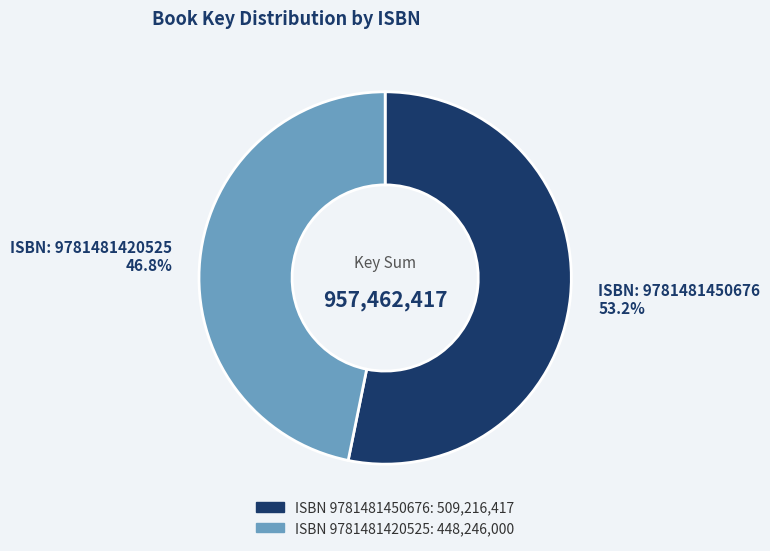

Is there a majority slice in this chart?

Yes